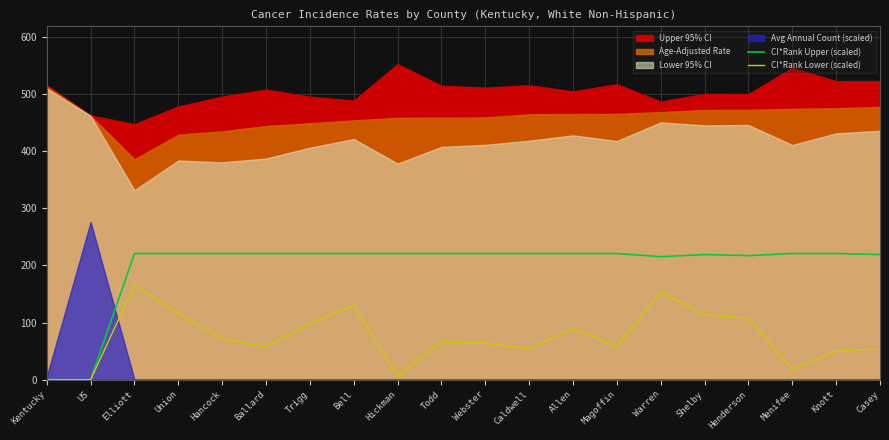

True or false: CI*Rank Upper (scaled) and CI*Rank Lower (scaled) cross at least once.

False